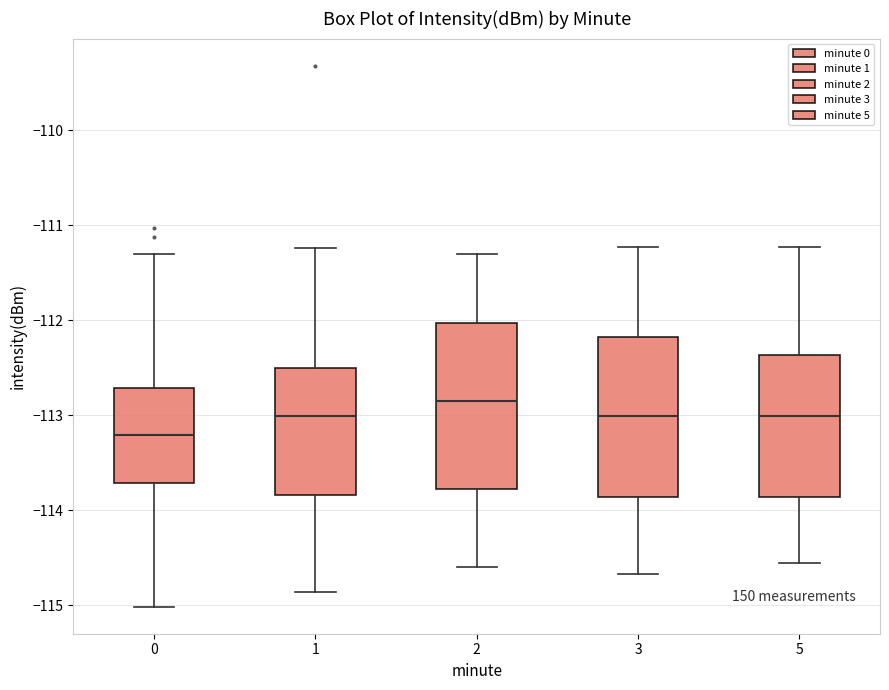

Where is the upper edge of the box at x = 2 on the y-axis? The values are not printed on the chart, so give them approximately, as read against the axis.

-112.0